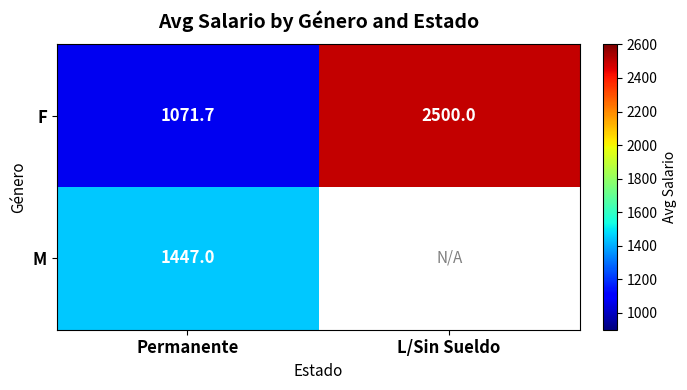

What is the sum of all F values?

3571.7